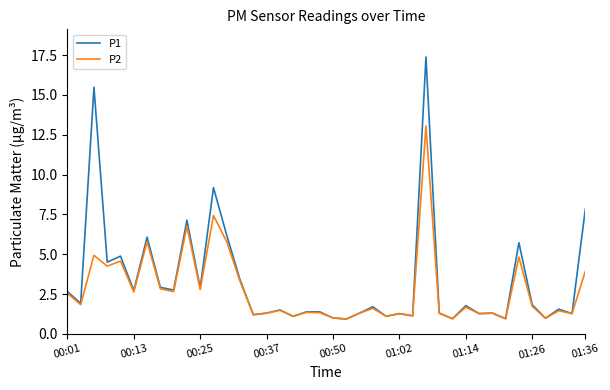

Which series has the widest spread of values?

P1